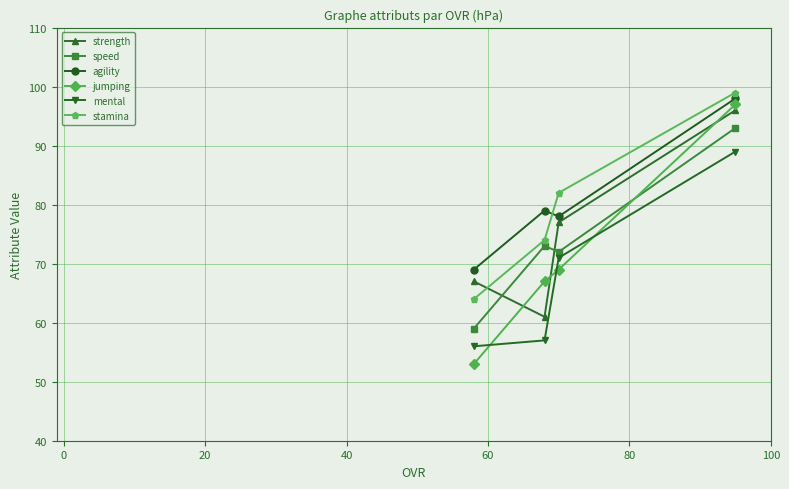

What is the value of the mental point at the 3rd from the left?

71